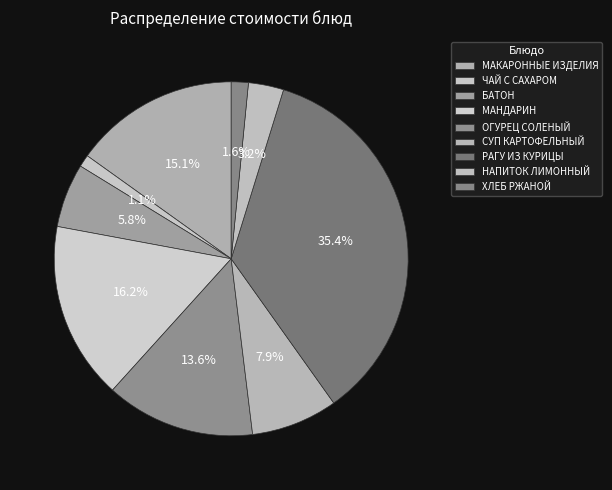

To the nearest percent, what portion does НАПИТОК ЛИМОННЫЙ represent?

3%